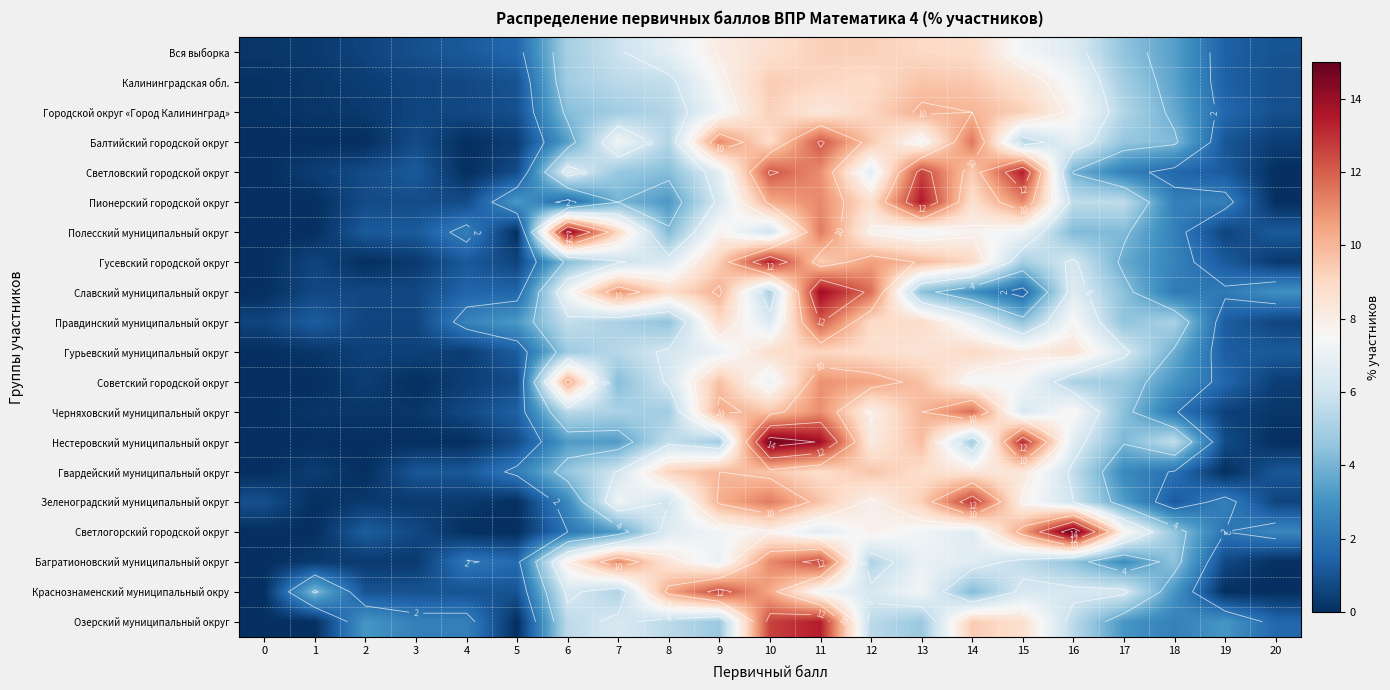

What is the sum of the Черняховский муниципальный округ values at 19 and 5?

1.9